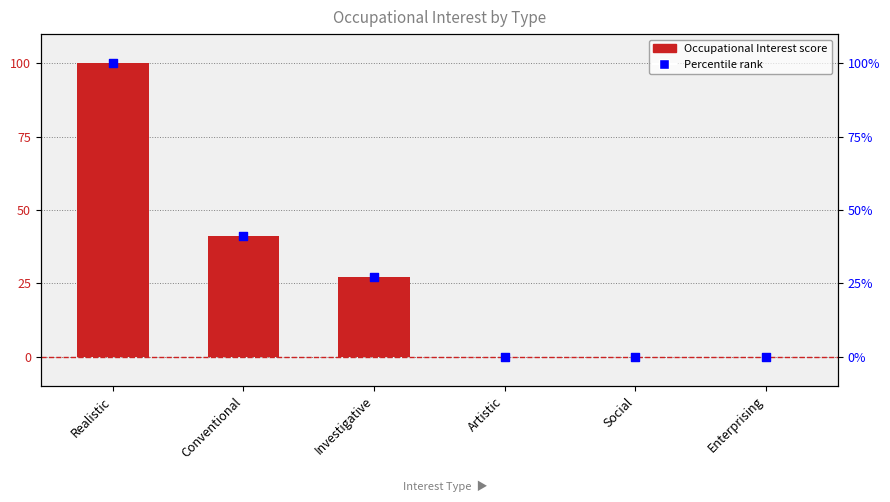

Which series contains the lowest Y value?

Occupational Interest